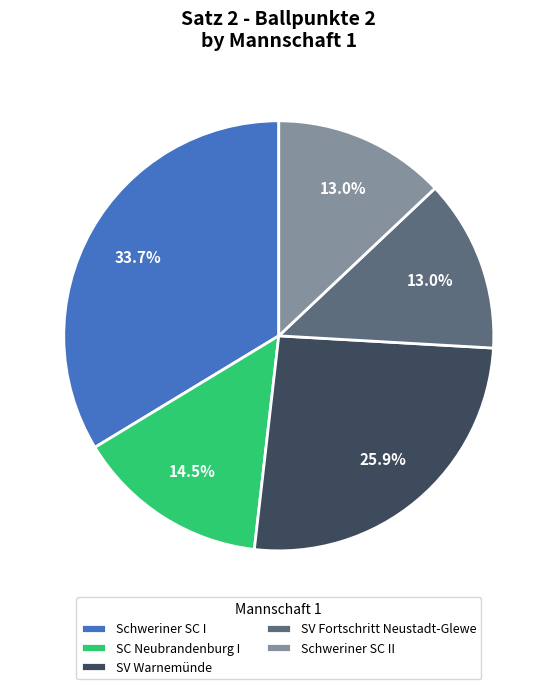

How many segments does this pie chart have?

5